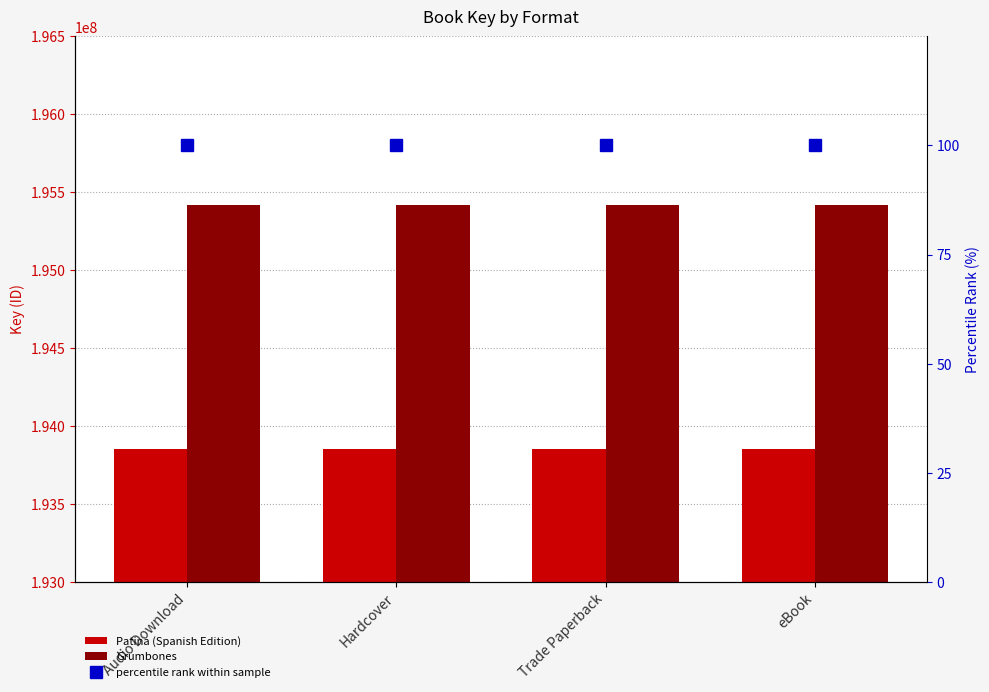

At which label is Grumbones closest to 195415313?

Audio Download